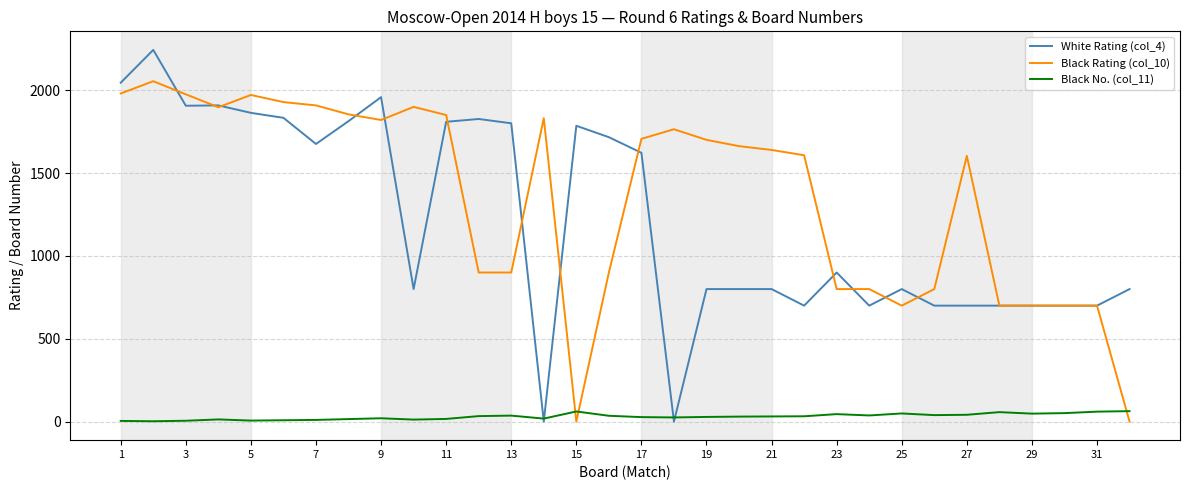

What is the difference between the maximum and minimum values in the Black Rating (col_10) series?

2055